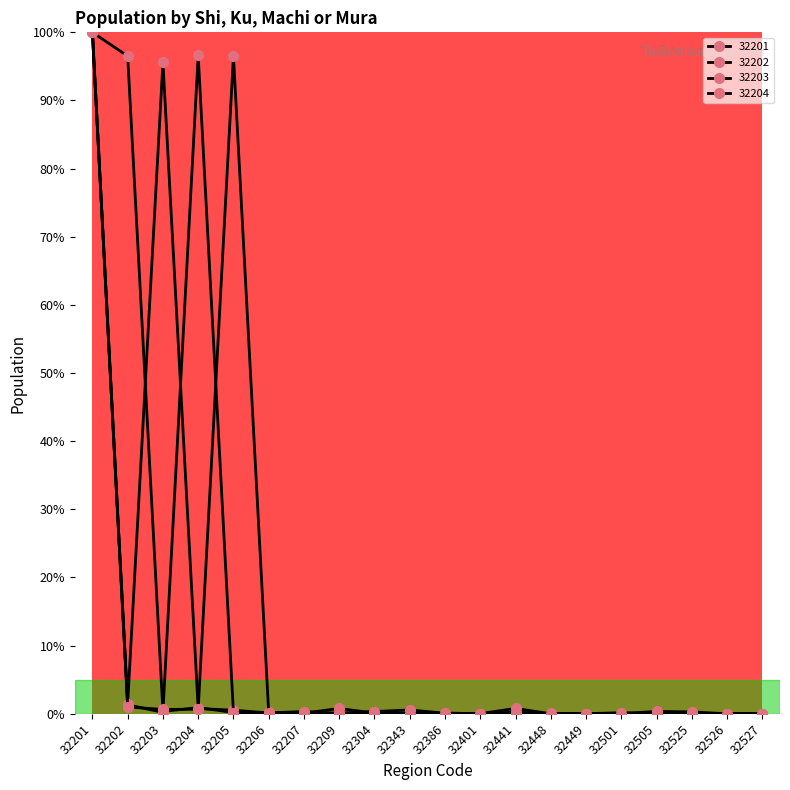

Count the number of data series in this chart.

4